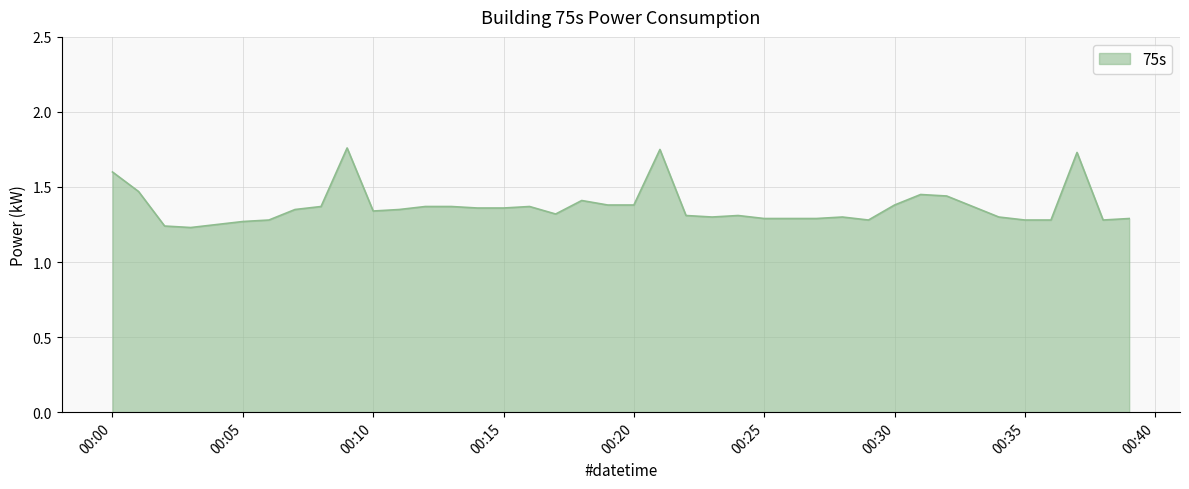

What is the difference between the maximum and minimum values?

0.5